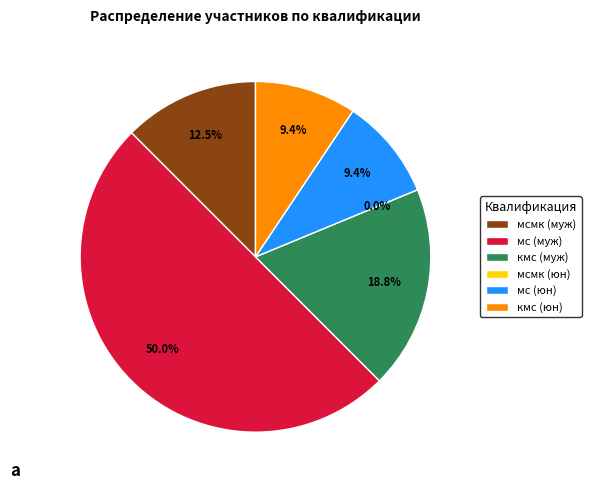

Is the sum of кмс and мсмк greater than half?

No